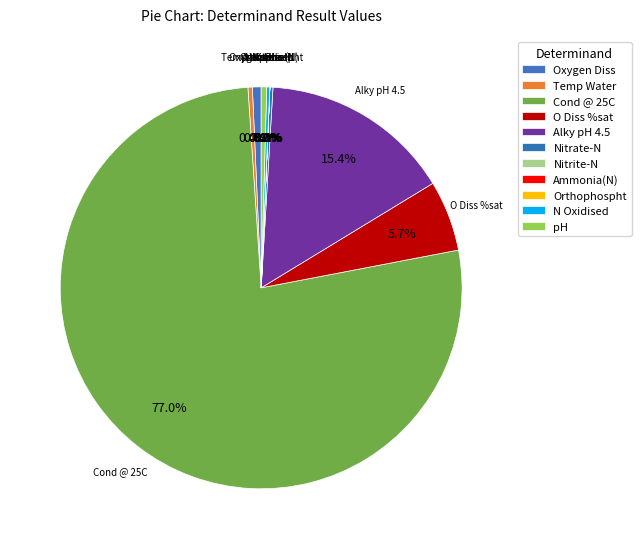

Which has a higher value, Ammonia(N) or Cond @ 25C?

Cond @ 25C